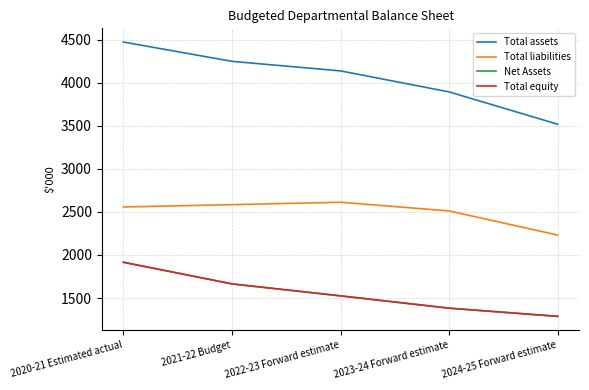

What is the value of the Total assets point at the 5th from the left?

3518